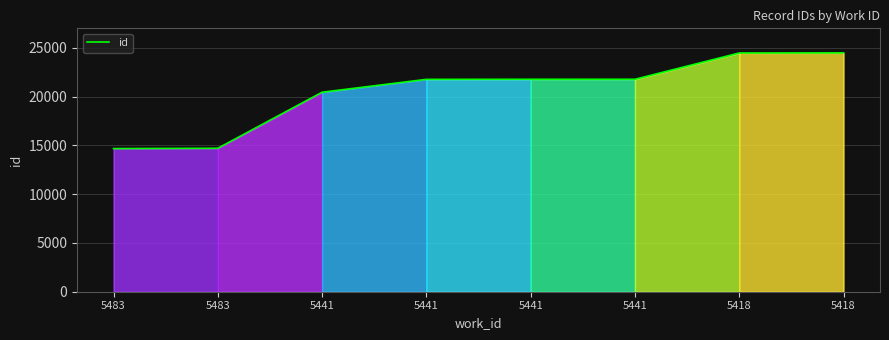

True or false: there are more than 1 points higher than both neighbors.

False